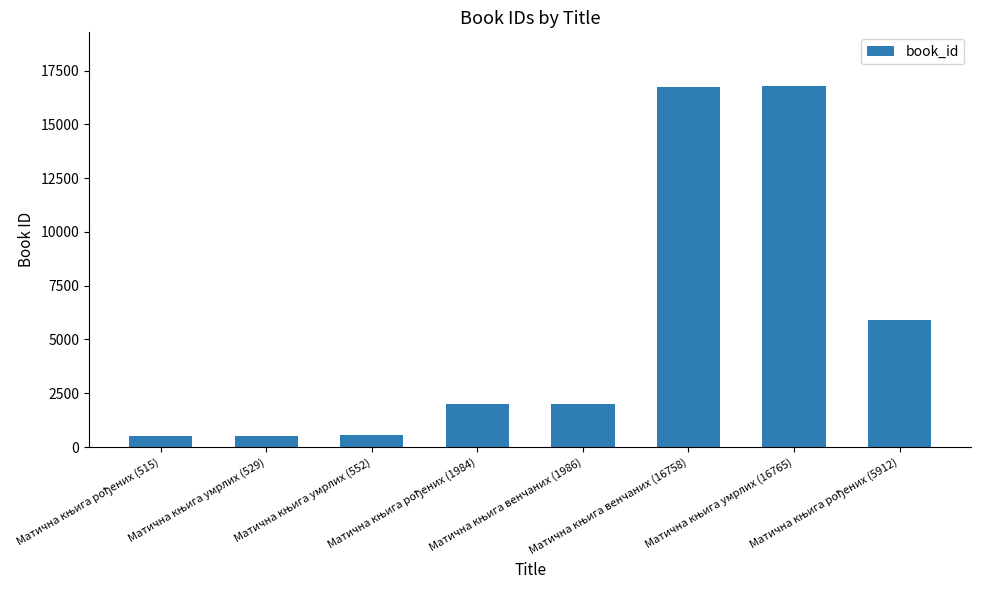

What is the maximum value shown in the chart?

16765